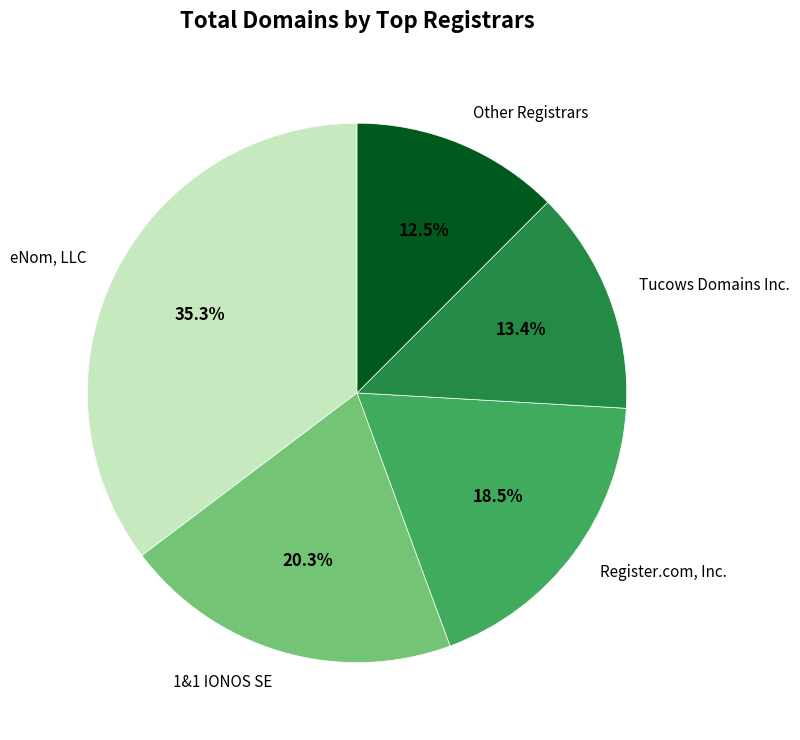

What is the ratio of the value at 1&1 IONOS SE to the value at Tucows Domains Inc.?

1.5